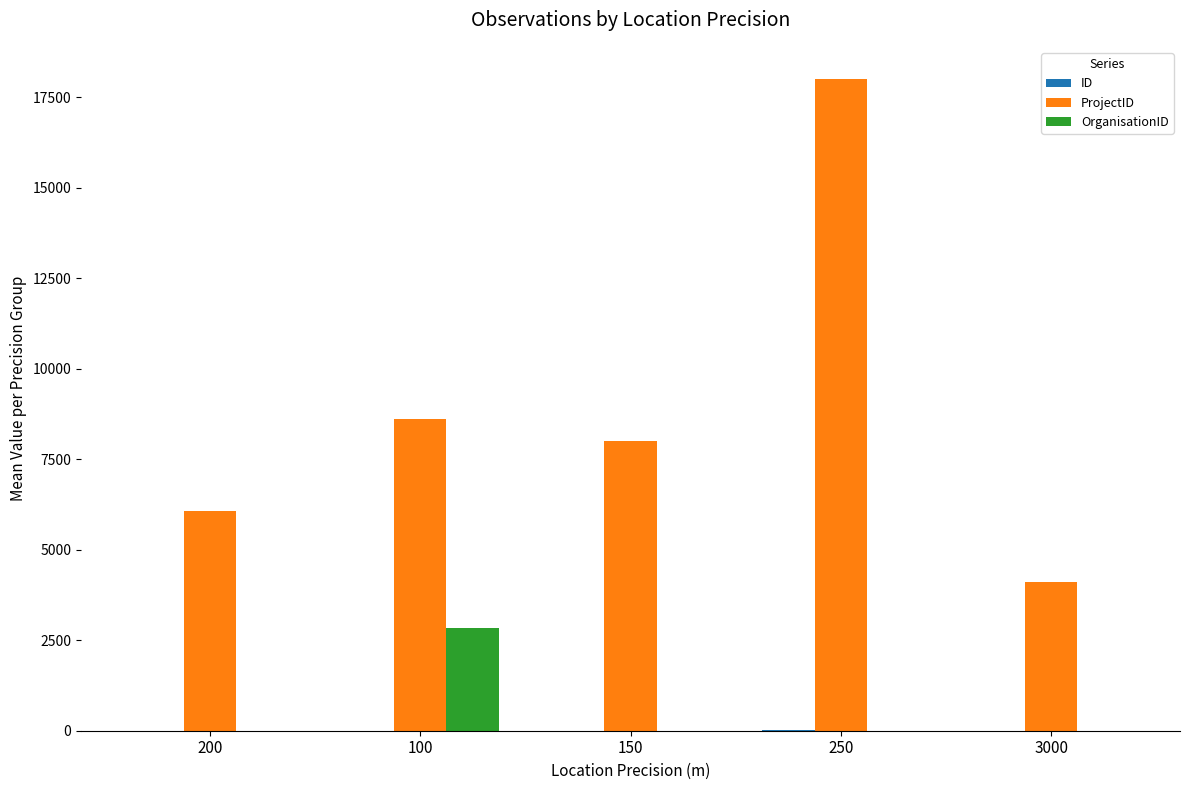

Count the number of categories in the chart.

5